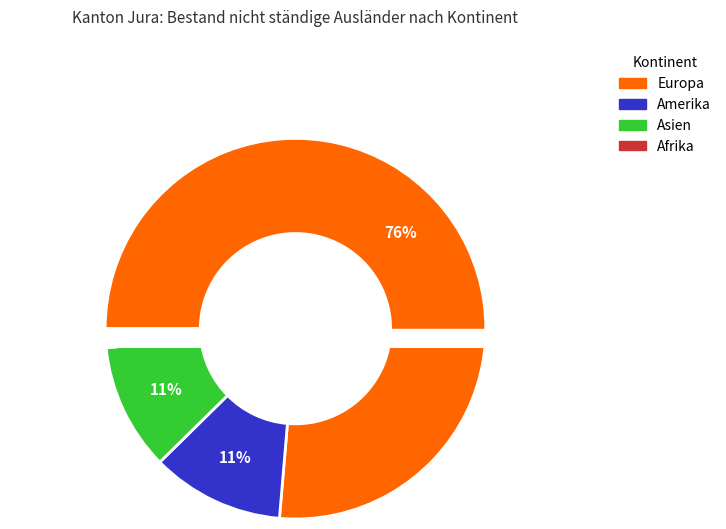

Is there any slice that represents more than half of the pie?

Yes